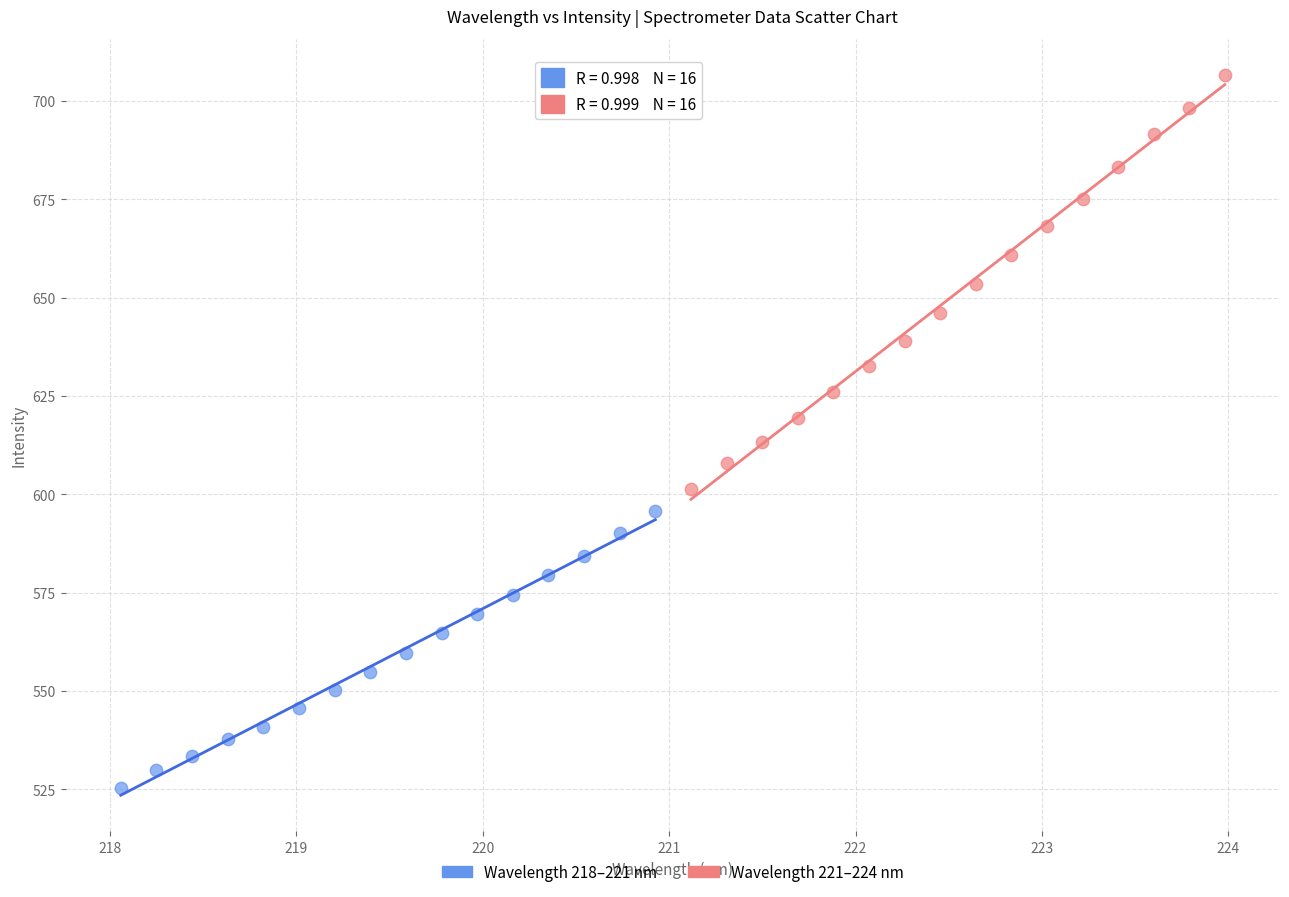

Which series contains the highest Y value?

Wavelength 221–224 nm